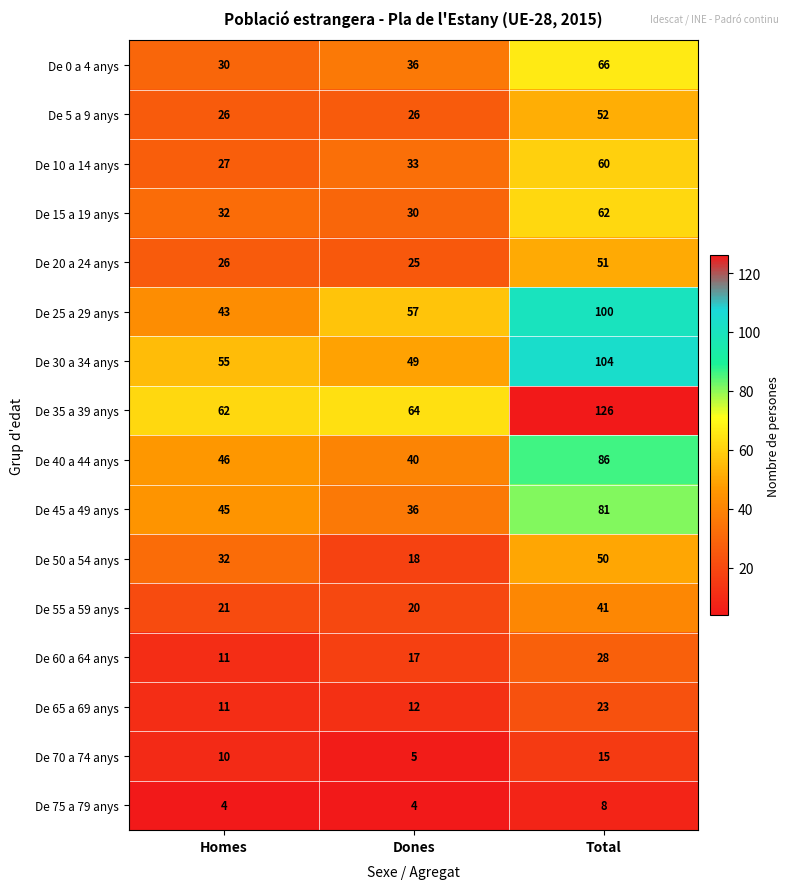

Is it true that De 50 a 54 anys equals 34 at Total?

False